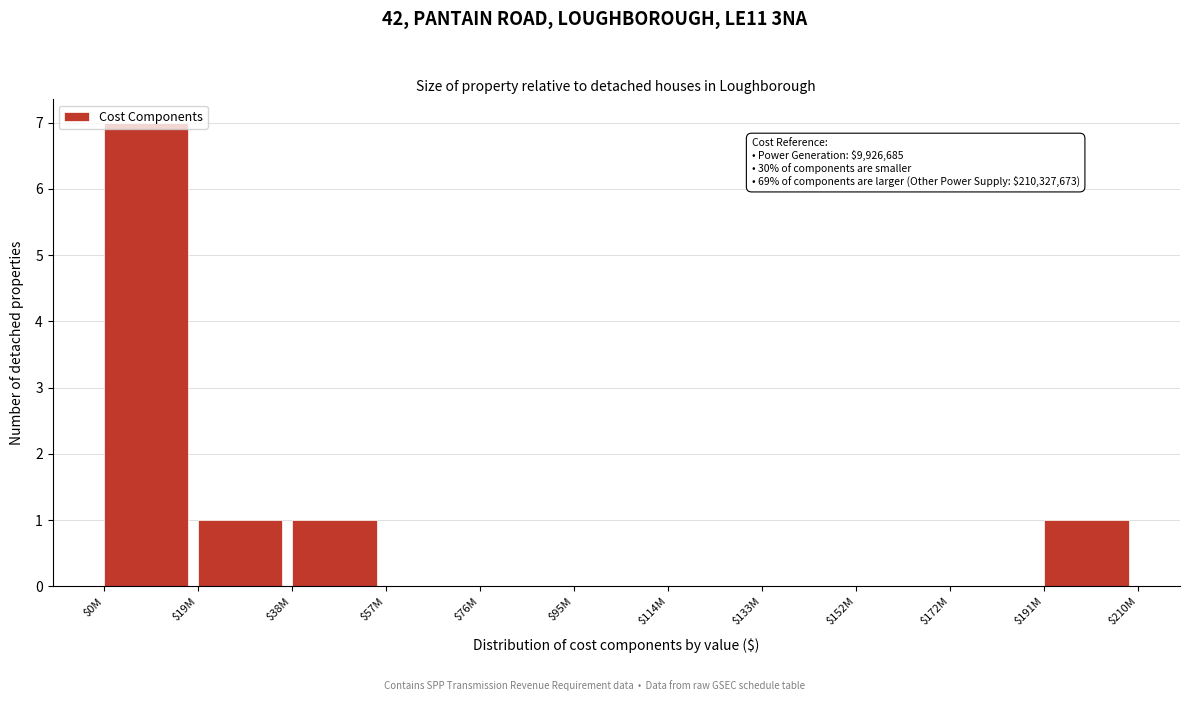

At which category does the chart reach its peak across all series?

$0M